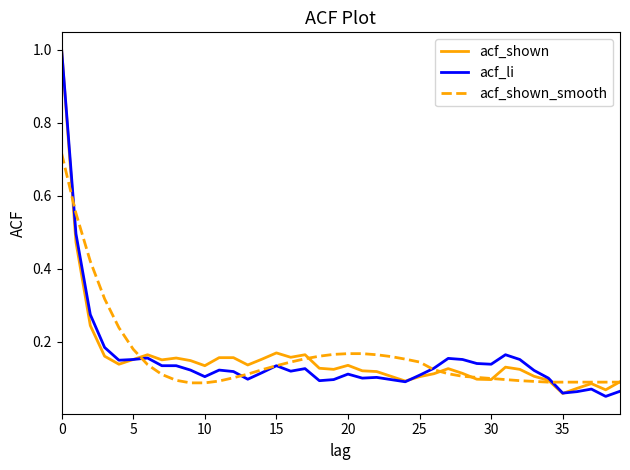

What is the greatest value displayed?

1.0